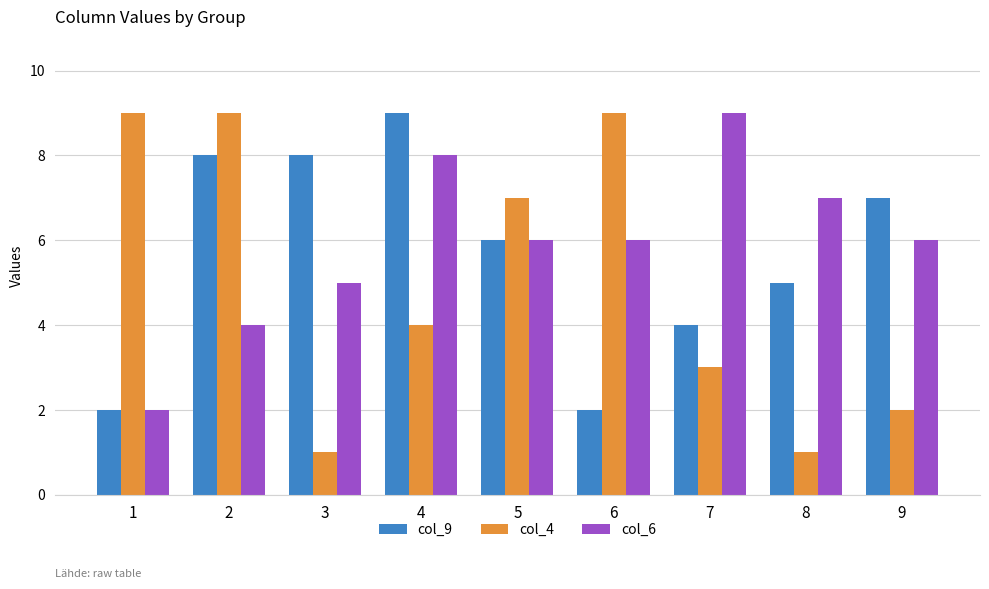

Is the value of col_9 at 4 greater than the value of col_6 at 6?

Yes